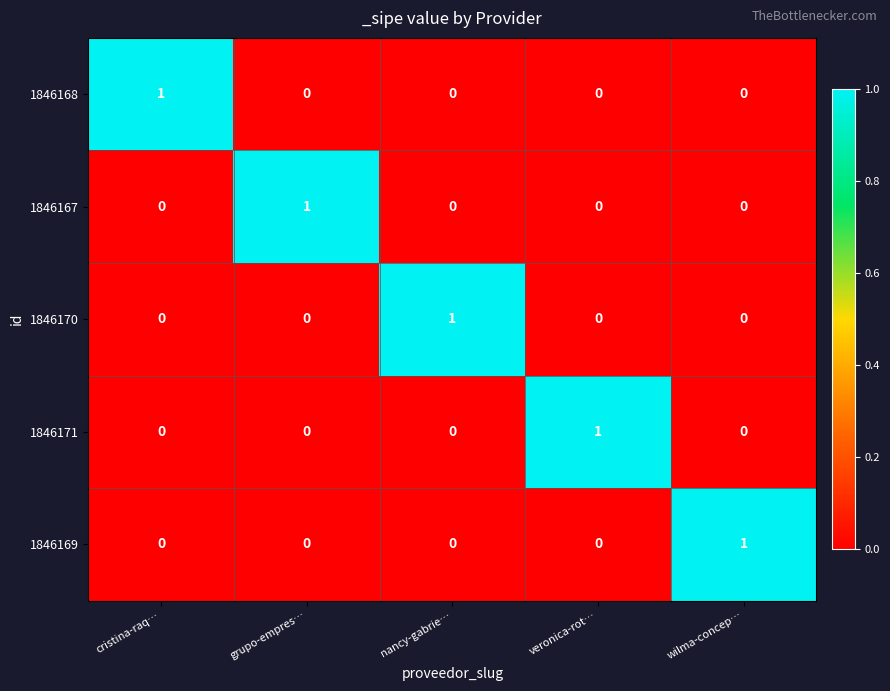

Reading right to left, extract all data points from this chart.

1846168: wilma-concep…=0	veronica-rot…=0	nancy-gabrie…=0	grupo-empres…=0	cristina-raq…=1
1846167: wilma-concep…=0	veronica-rot…=0	nancy-gabrie…=0	grupo-empres…=1	cristina-raq…=0
1846170: wilma-concep…=0	veronica-rot…=0	nancy-gabrie…=1	grupo-empres…=0	cristina-raq…=0
1846171: wilma-concep…=0	veronica-rot…=1	nancy-gabrie…=0	grupo-empres…=0	cristina-raq…=0
1846169: wilma-concep…=1	veronica-rot…=0	nancy-gabrie…=0	grupo-empres…=0	cristina-raq…=0